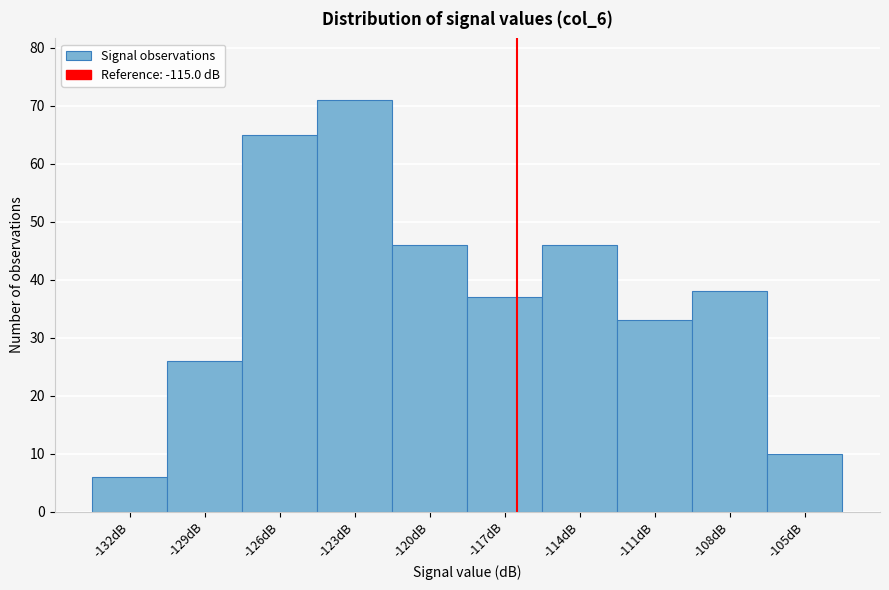

Reading right to left, extract all data points from this chart.

10	38	33	46	37	46	71	65	26	6